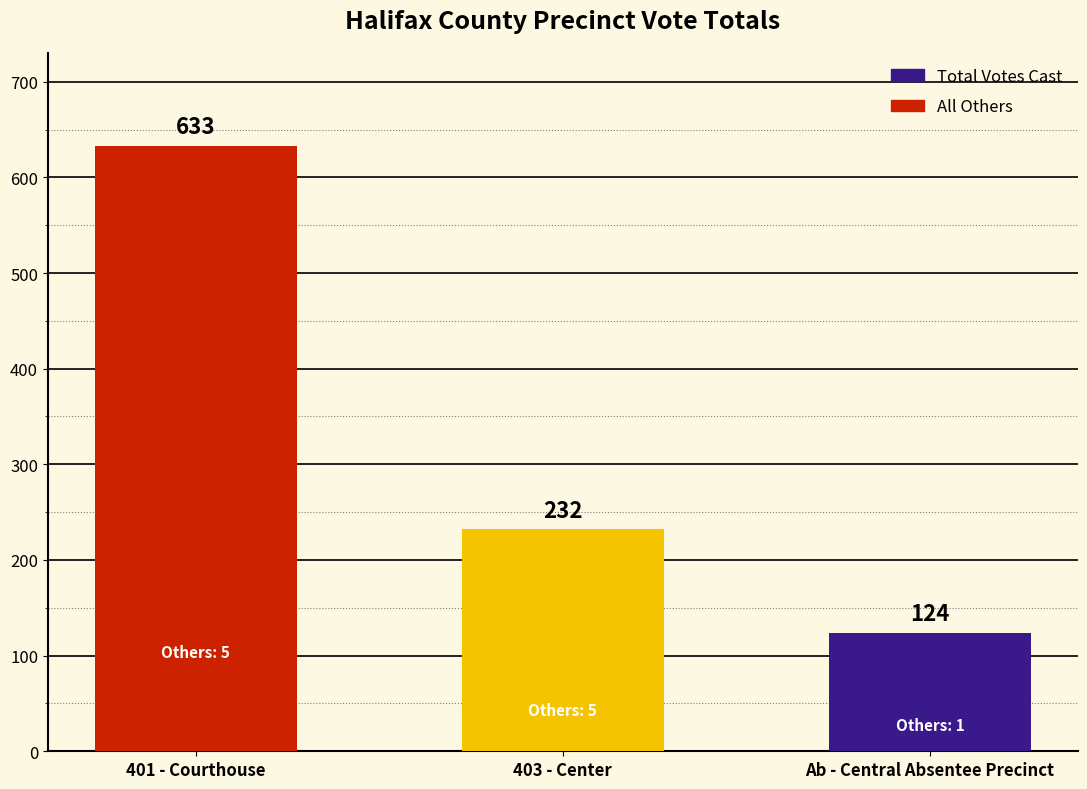

Reading left to right, list all the values displayed in this chart.

401 - Courthouse=633	403 - Center=232	Ab - Central Absentee Precinct=124